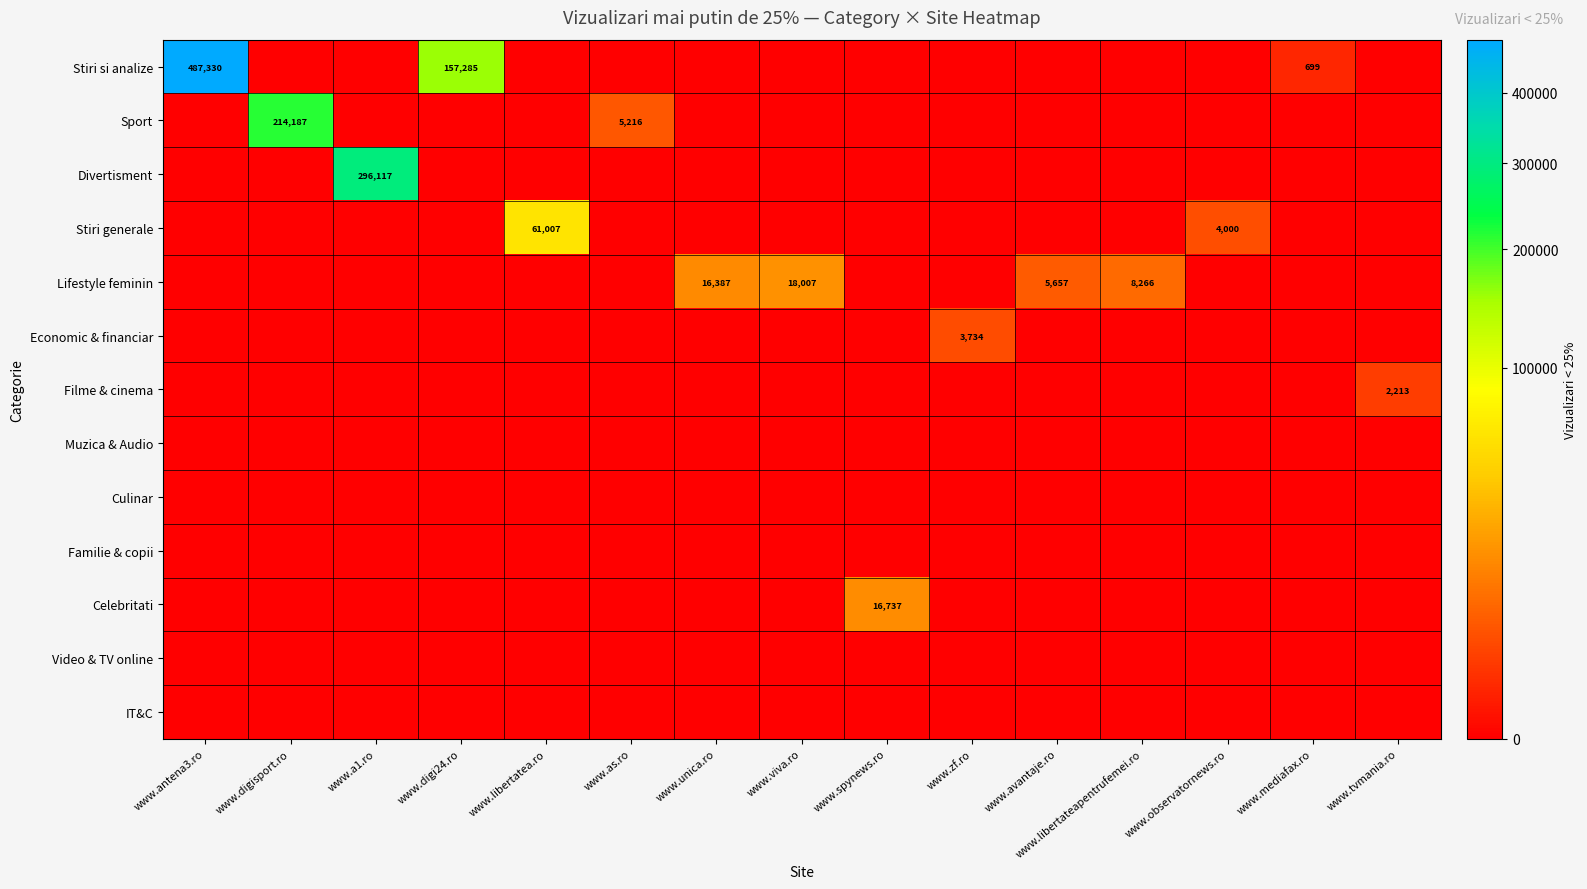

What is the greatest value displayed?

487330